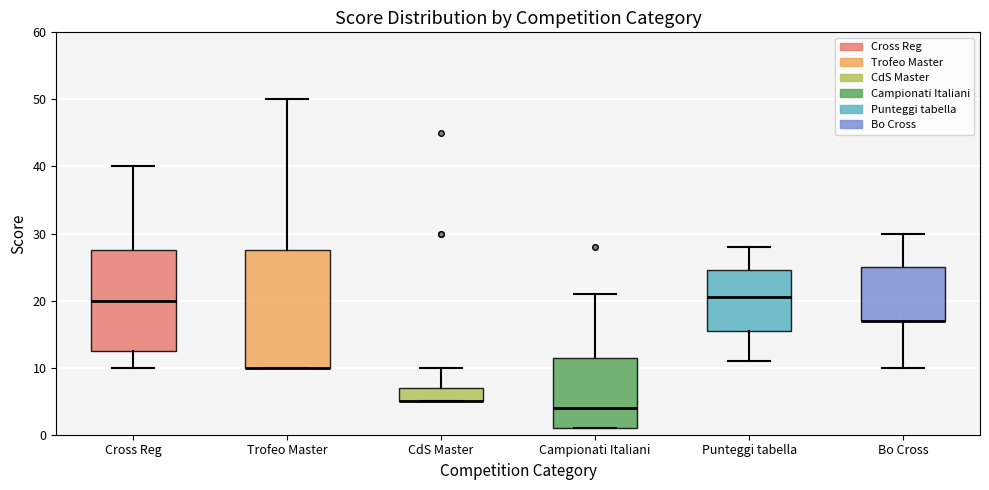

Comparing the boxes themselves (not the whiskers), which one is the tallest?

Trofeo Master